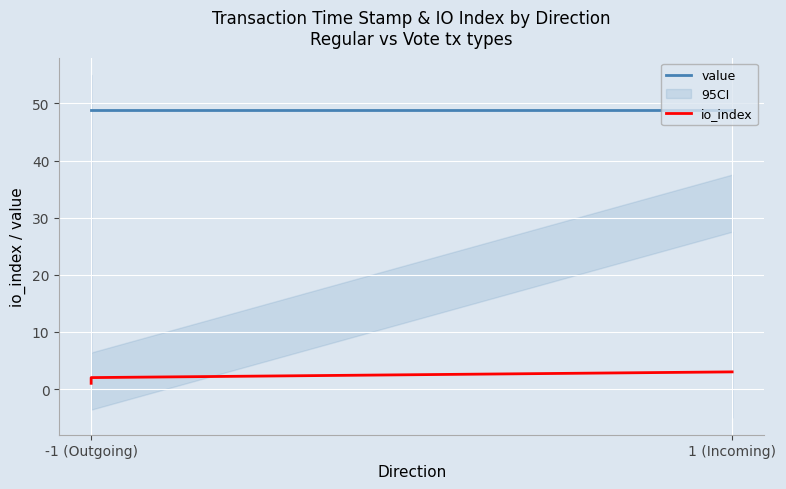

What are all the series names shown in the legend?

value, io_index